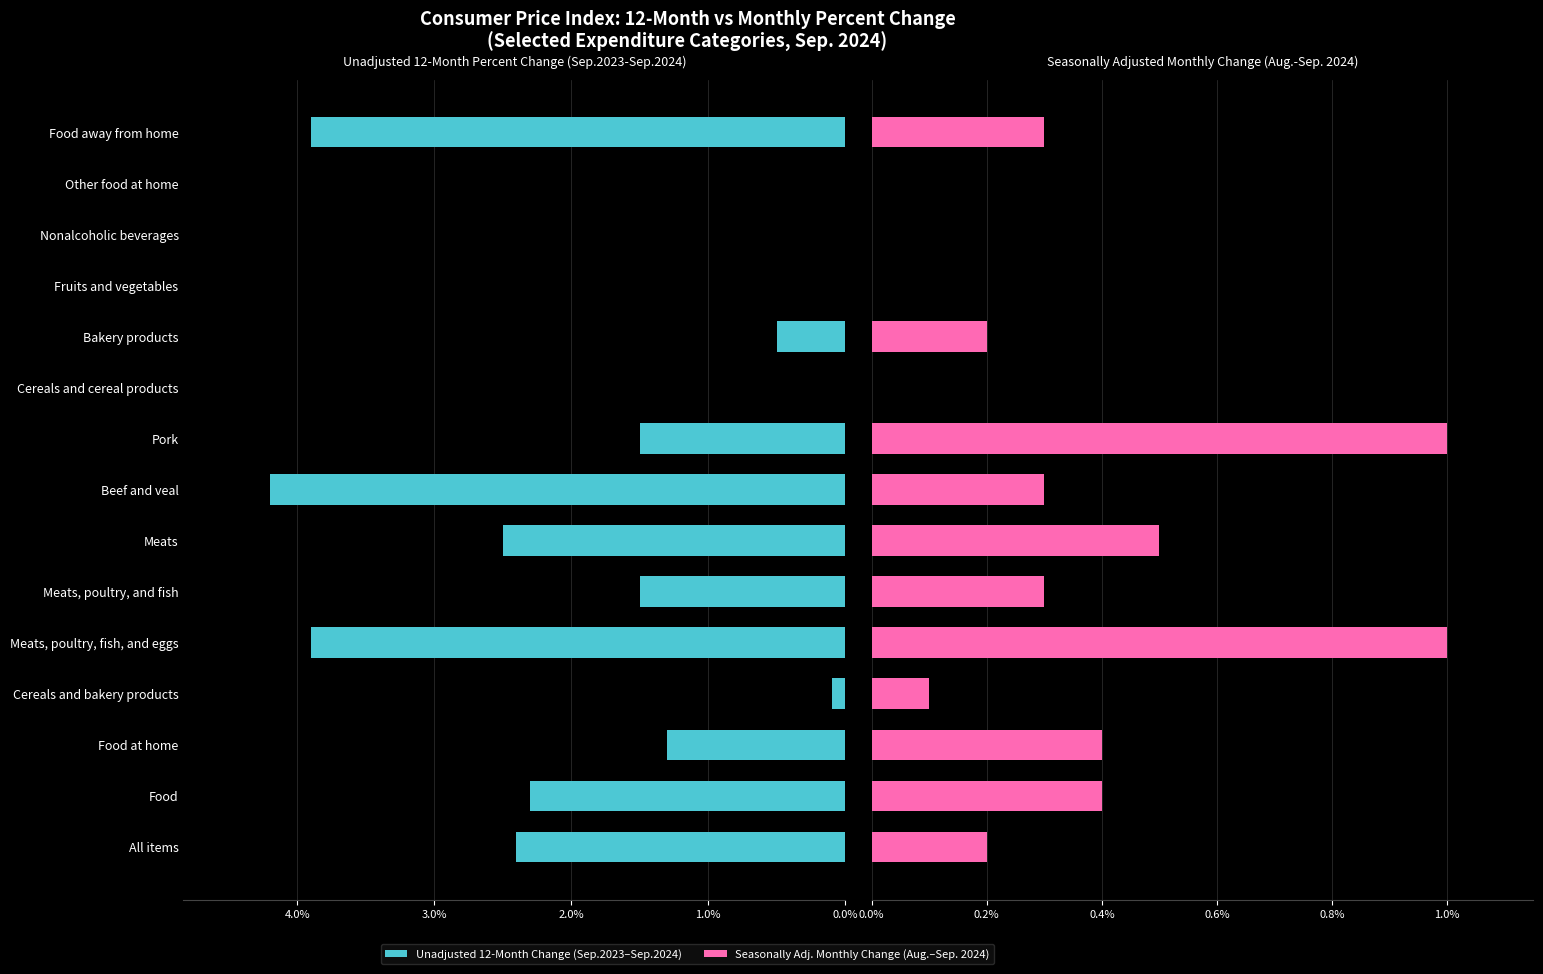

Are the bars grouped side by side (vs. stacked)?

Yes